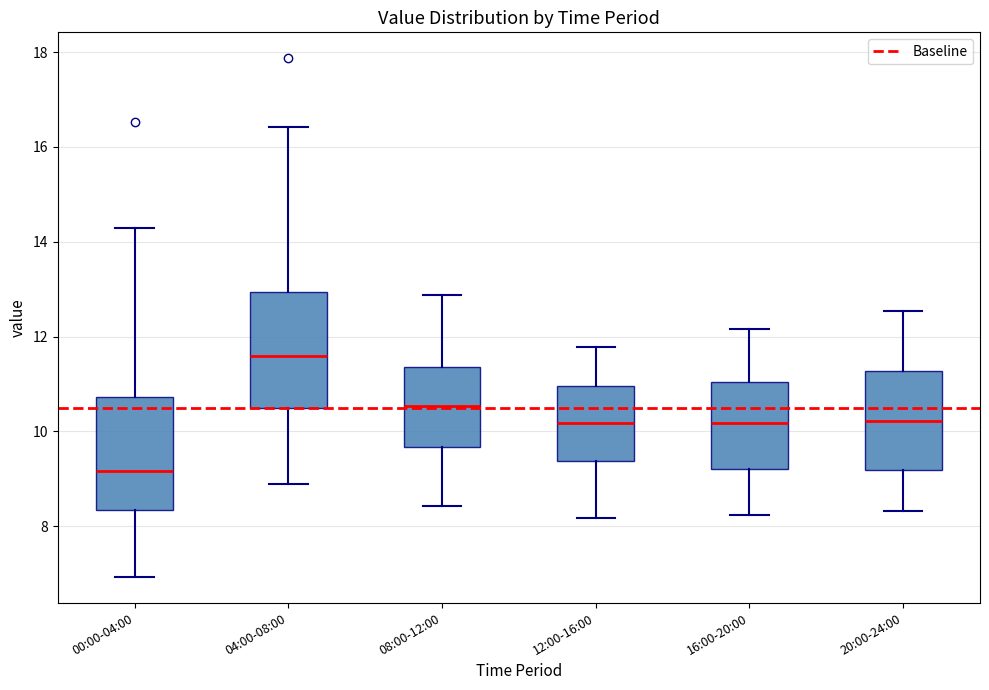

Reading left to right, read every box against the y-axis: the position of its median line, the range the box covers, and the ends of its whiskers. The values are not printed on the chart, so give them approximately, as read against the axis.

00:00-04:00: median 9.2, box 8.4 to 10.8, whiskers 7.0 to 14.4
04:00-08:00: median 11.6, box 10.6 to 13.0, whiskers 9.0 to 16.4
08:00-12:00: median 10.6, box 9.6 to 11.4, whiskers 8.4 to 12.8
12:00-16:00: median 10.2, box 9.4 to 11.0, whiskers 8.2 to 11.8
16:00-20:00: median 10.2, box 9.2 to 11.0, whiskers 8.2 to 12.2
20:00-24:00: median 10.2, box 9.2 to 11.2, whiskers 8.4 to 12.6